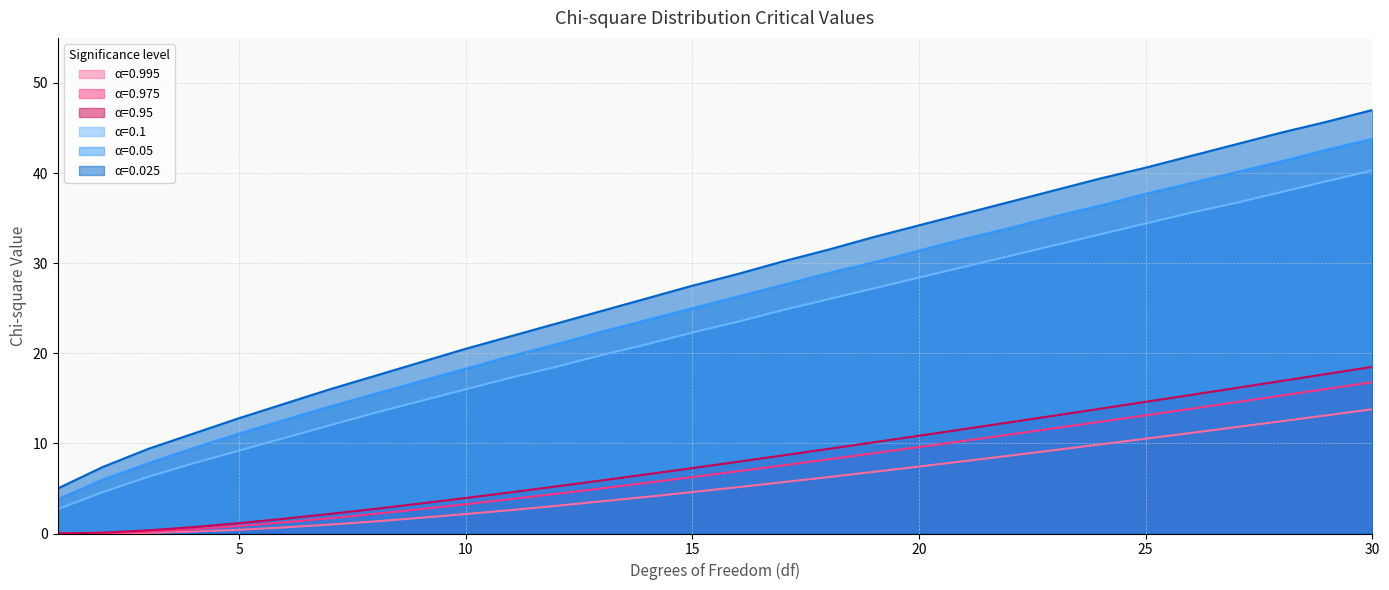

How many lines are shown in the chart?

6